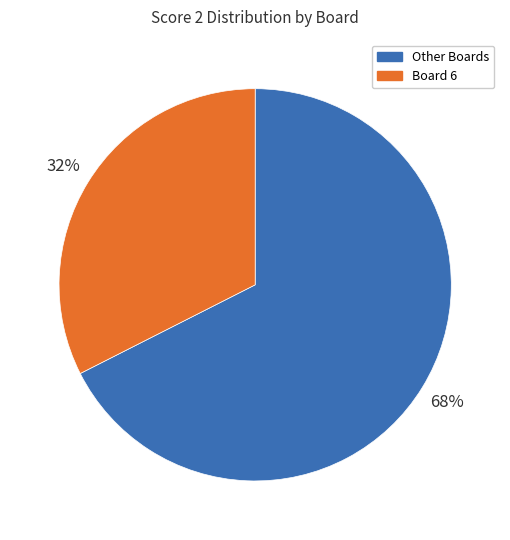

Does any single category account for the majority?

Yes